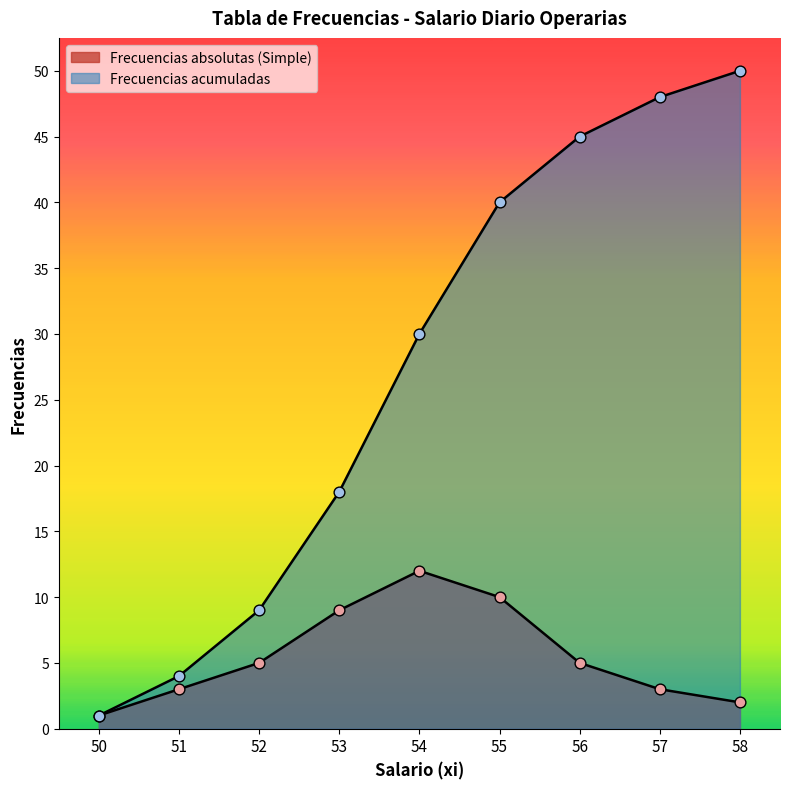

Is the value of Frecuencias acumuladas at 56 greater than the value of Frecuencias absolutas (Simple) at 53?

Yes